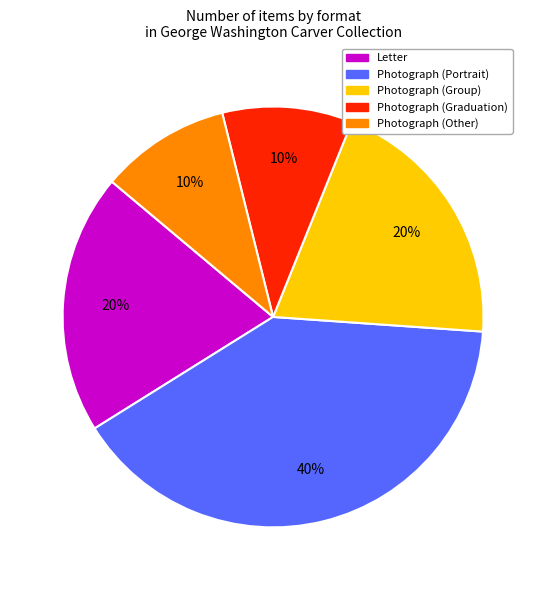

Is the sum of Photograph (Other) and Photograph (Group) greater than half?

No